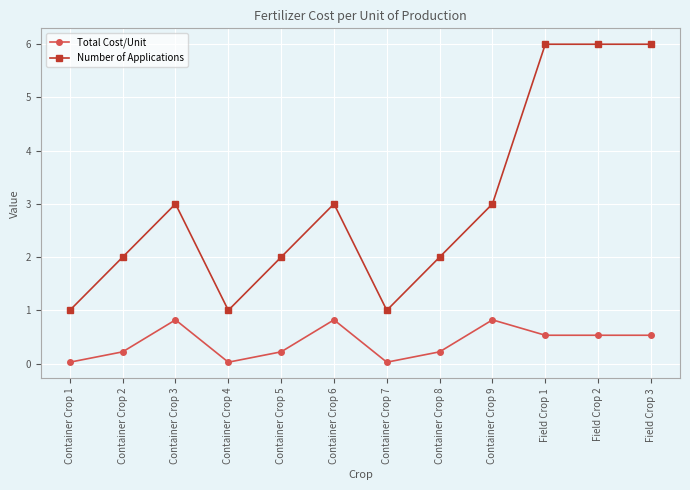

What are all the series names shown in the legend?

Total Cost/Unit, Number of Applications